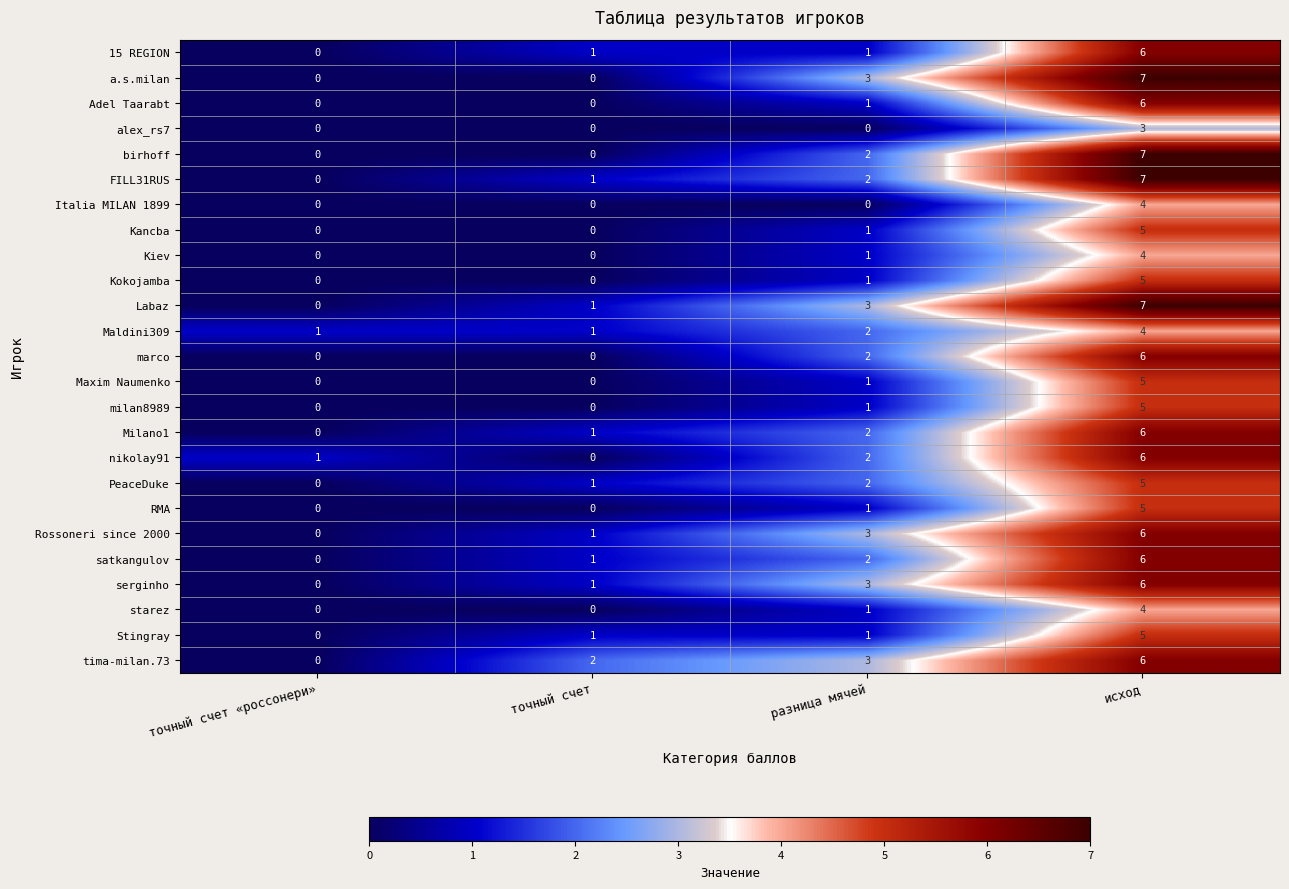

The Kiev series shows 2 at точный счет «россонери». True or false?

False